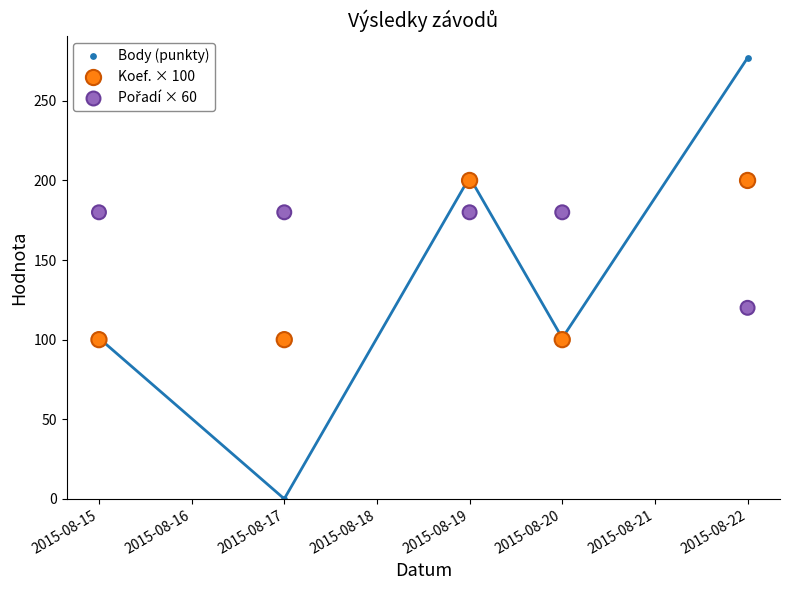

Which series has the largest Y range (max minus min)?

Body (punkty)